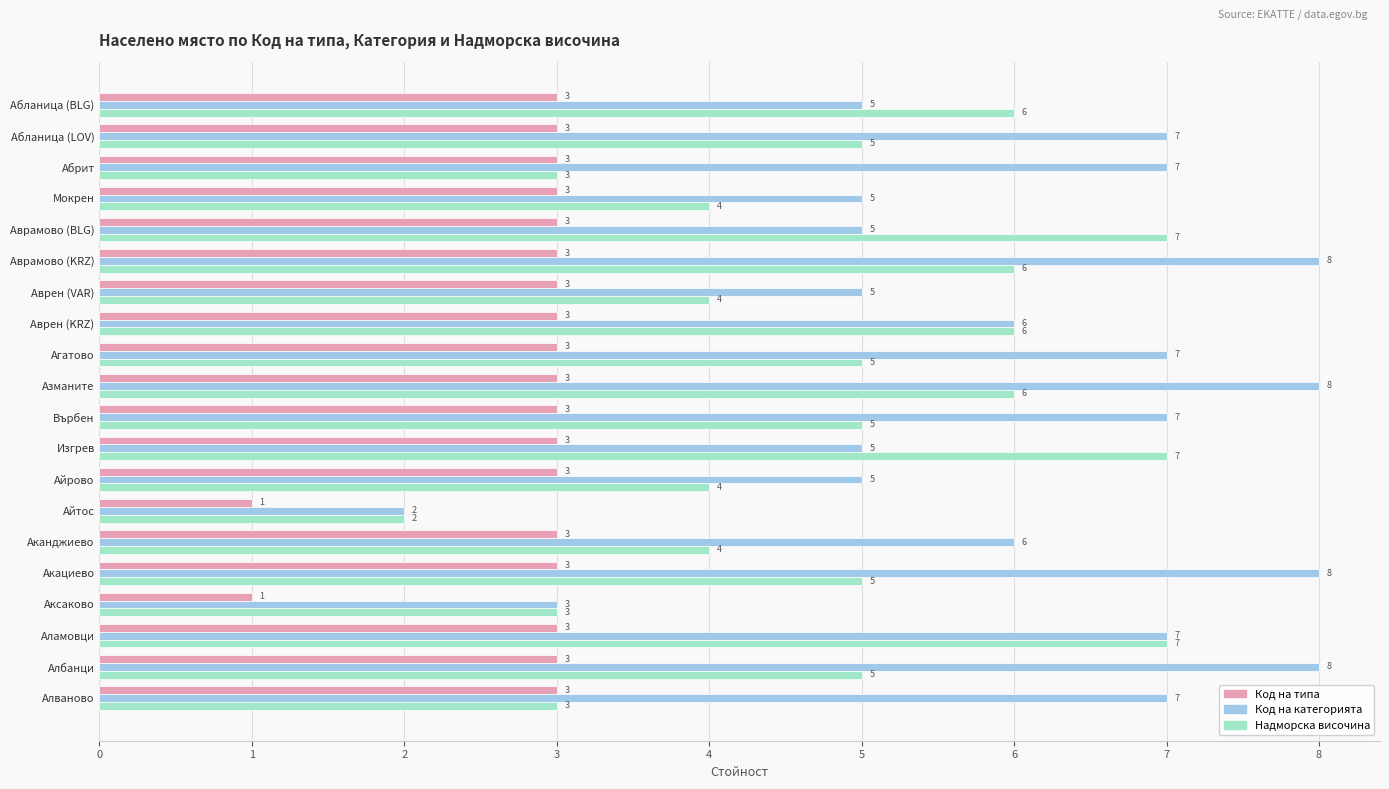

At which label does Код на категорията reach its minimum?

Айтос